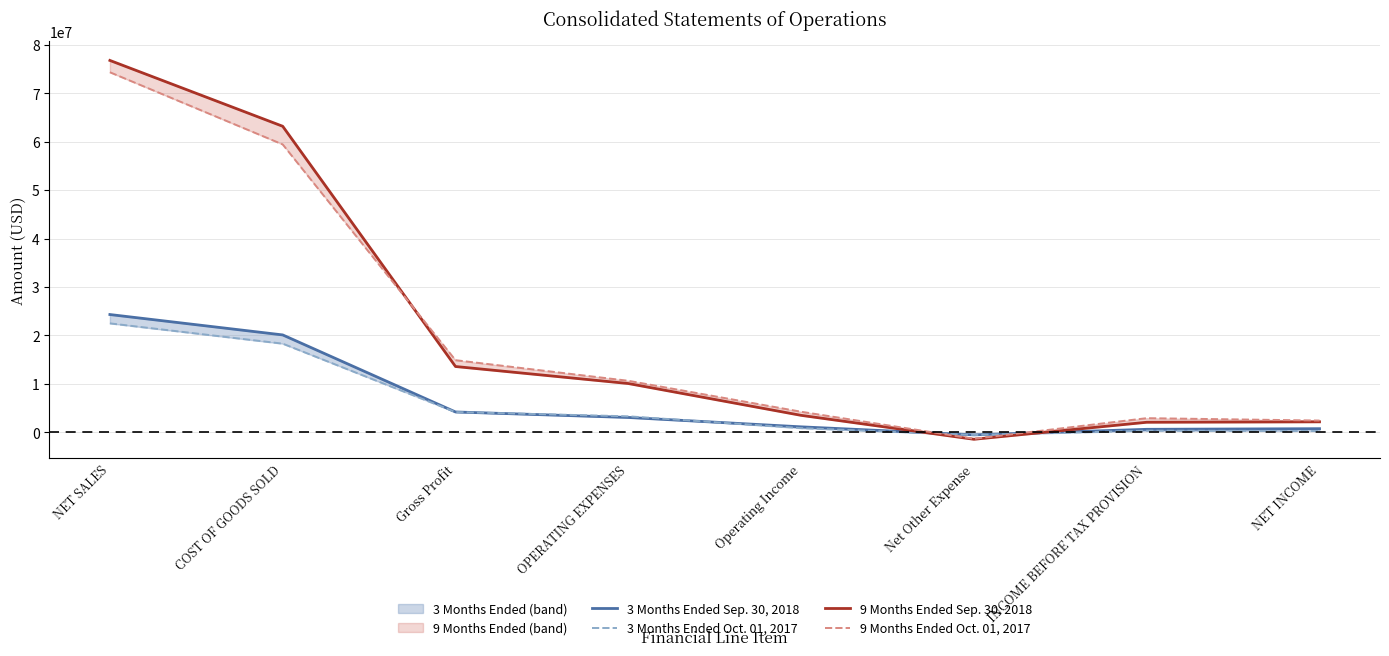

Where is the first local maximum for 3 Months Ended Oct. 01, 2017?

INCOME BEFORE TAX PROVISION